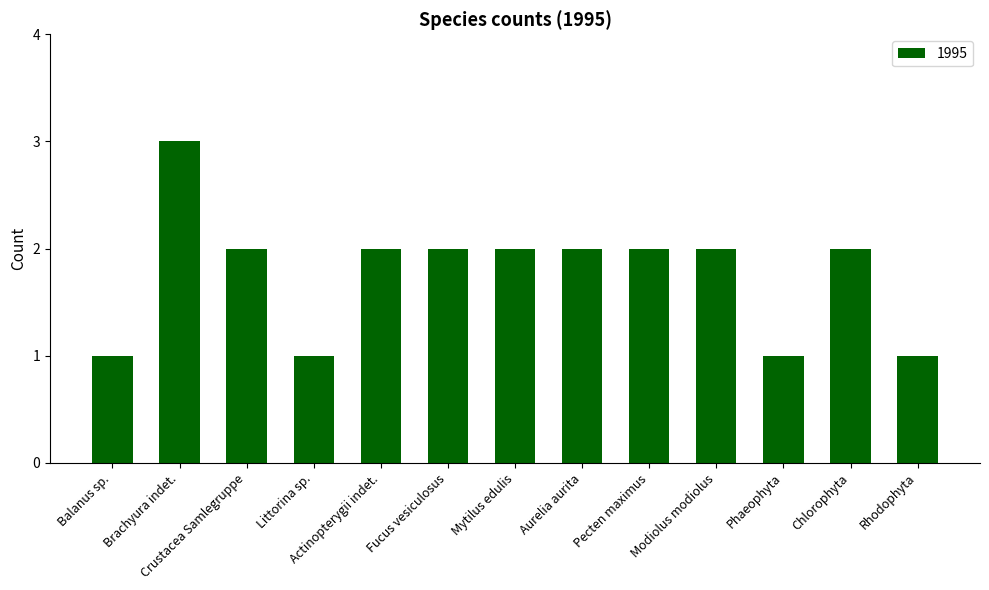

Are the bars grouped side by side (vs. stacked)?

No